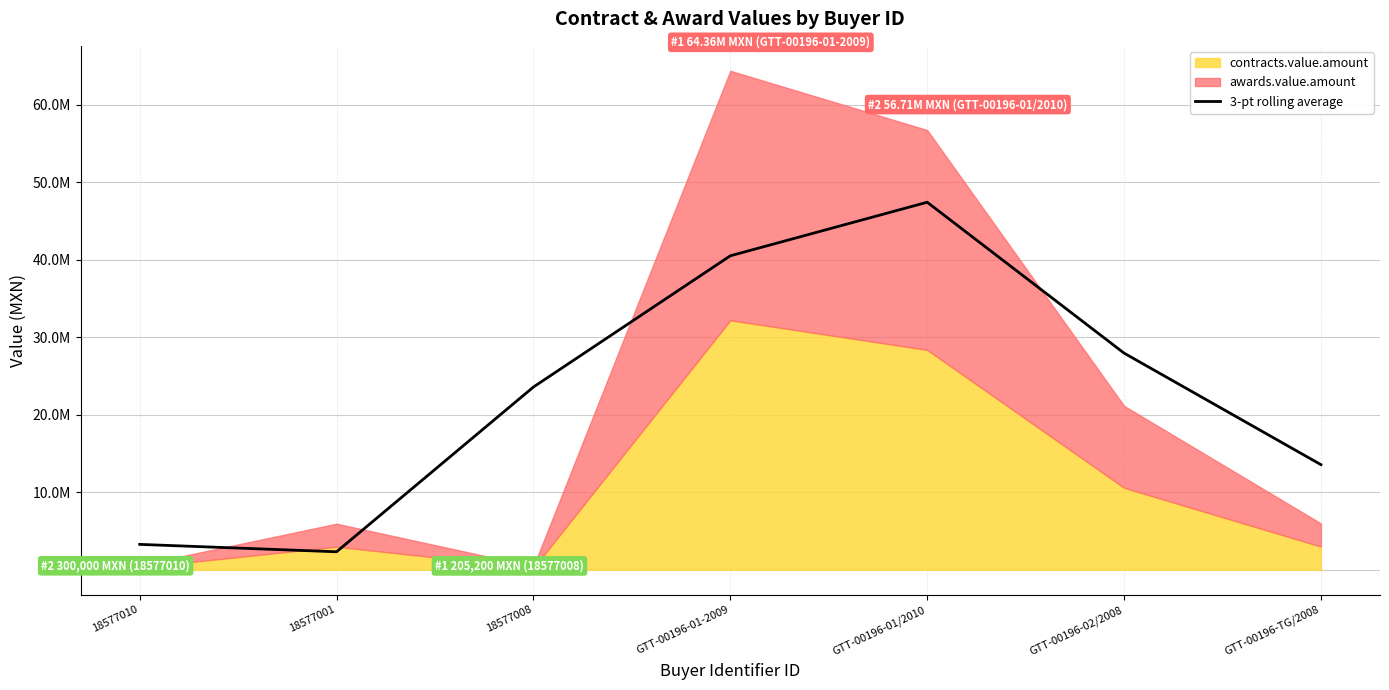

At which category does the data reach its first local peak?

GTT-00196-01/2010